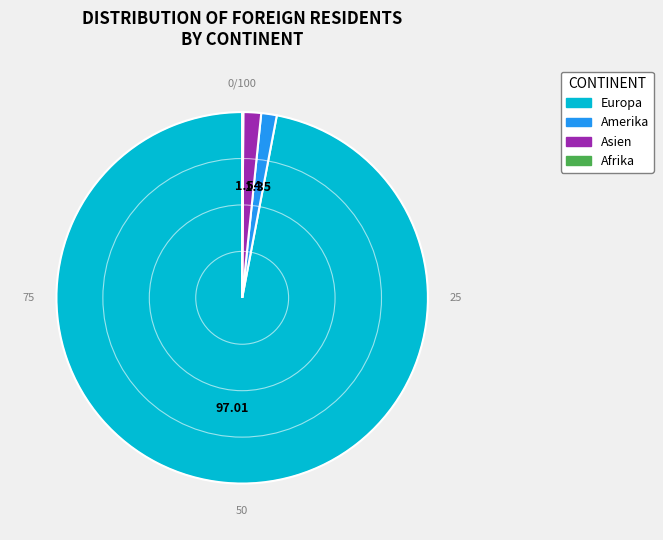

Do Europa and Amerika together represent more than half of the pie?

Yes